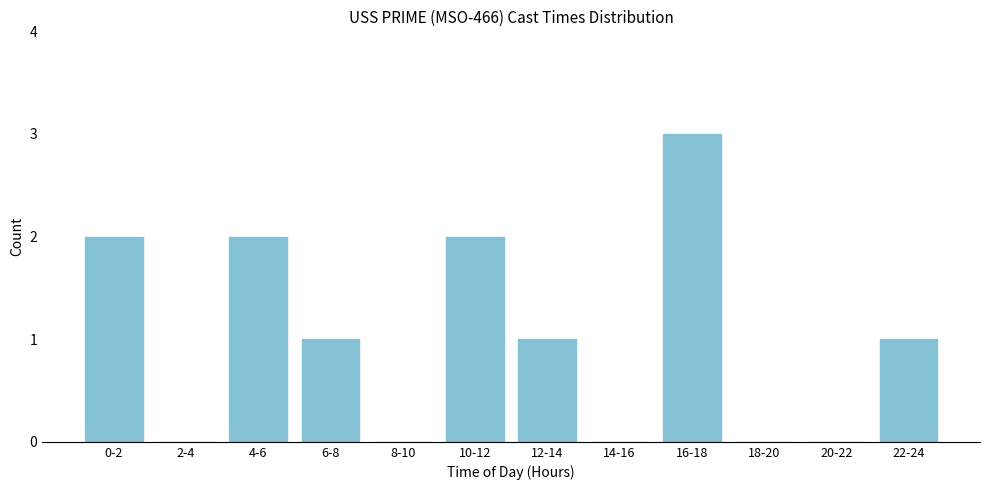

Reading left to right, transcribe all the data shown in this chart.

0-2=2	2-4=0	4-6=2	6-8=1	8-10=0	10-12=2	12-14=1	14-16=0	16-18=3	18-20=0	20-22=0	22-24=1